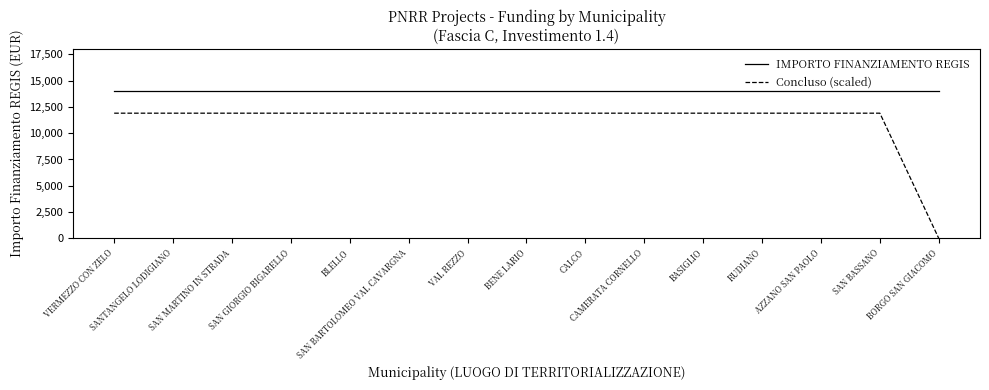

True or false: IMPORTO FINANZIAMENTO REGIS and Concluso (scaled) intersect in this chart.

False